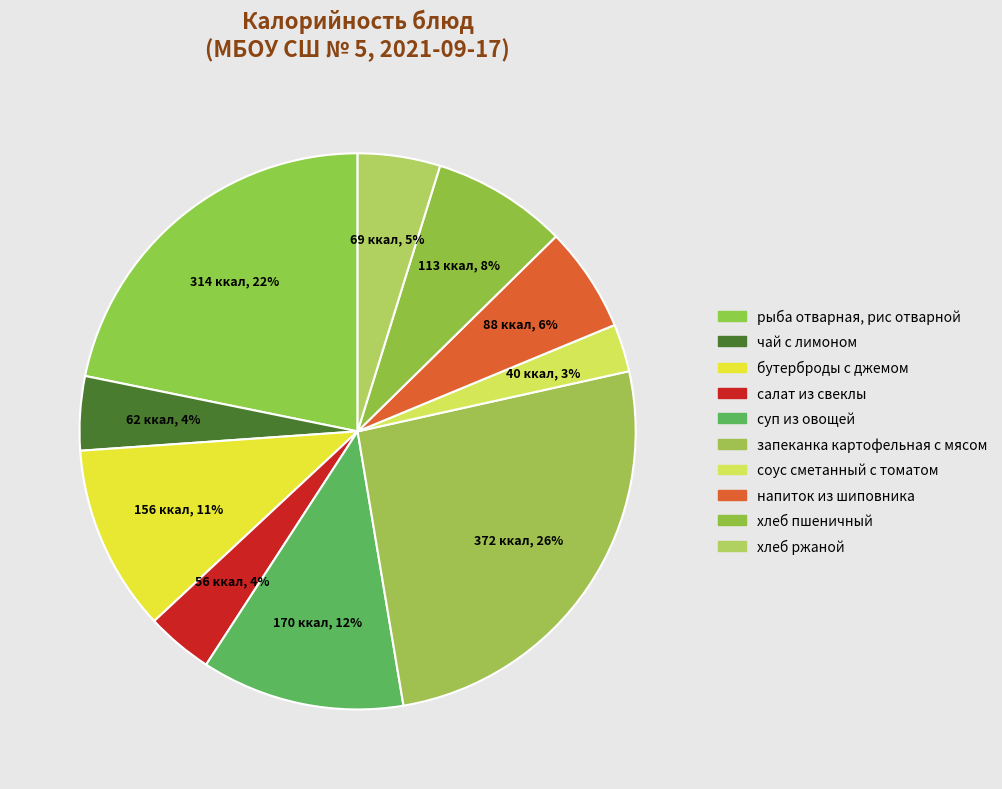

Which has a higher value, хлеб пшеничный or хлеб ржаной?

хлеб пшеничный